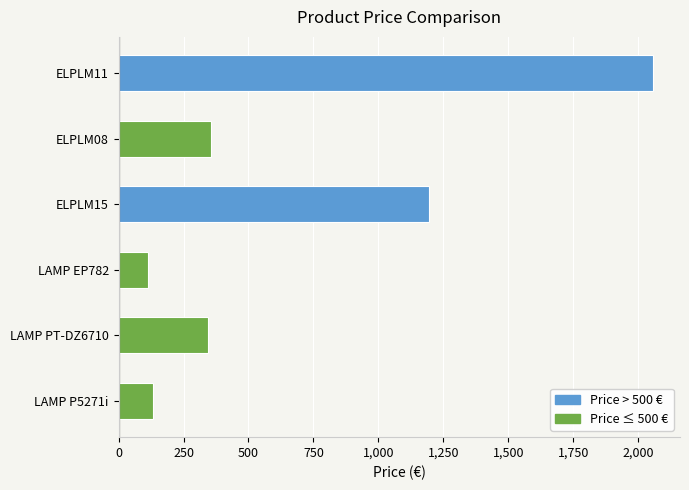

At which category does the chart reach its minimum across all series?

LAMP EP782